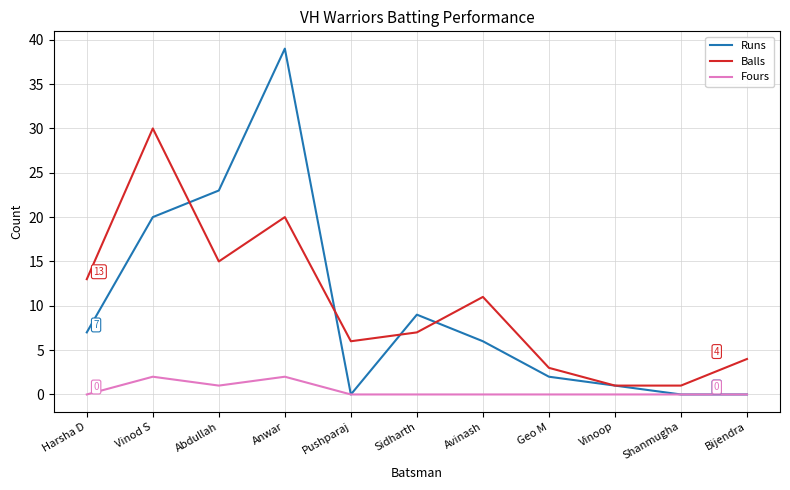

The value of Balls at Abdullah is 15. True or false?

True